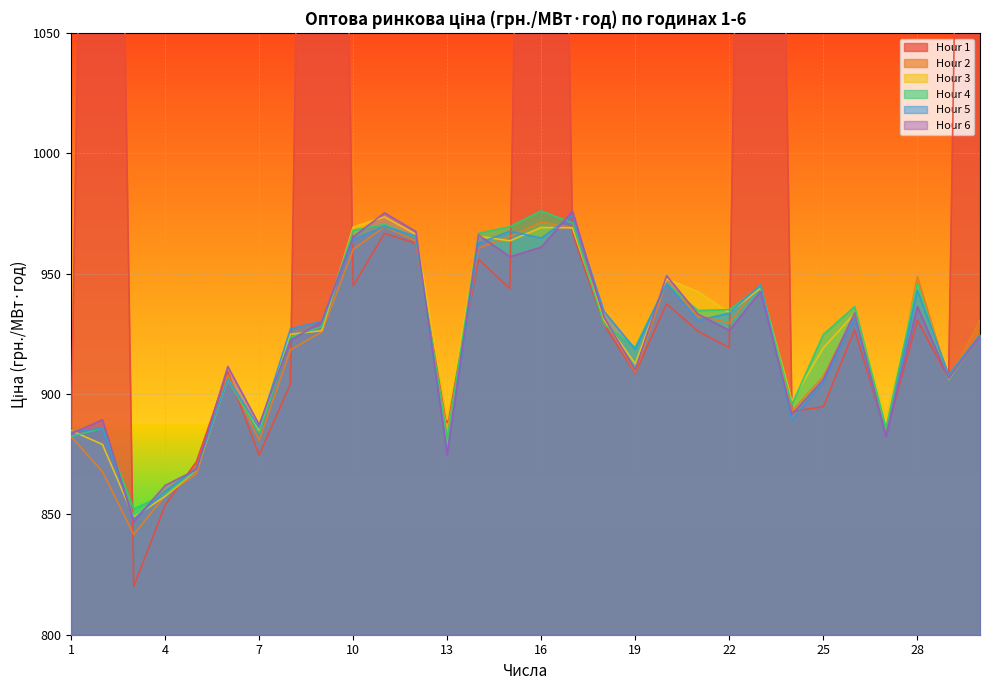

Between 26 and 5, which is larger?

26